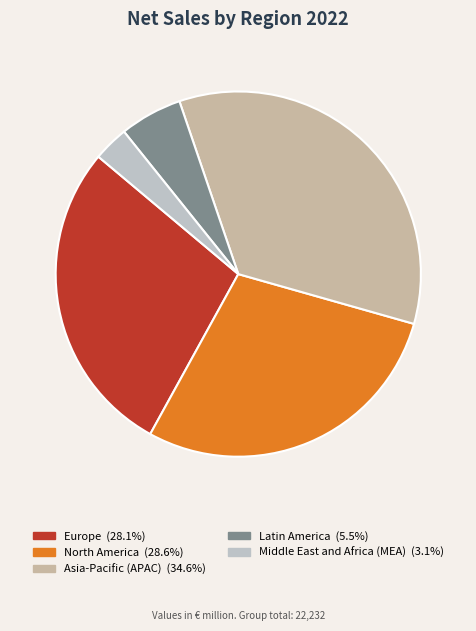

Is the sum of Middle East and Africa (MEA) and Asia-Pacific (APAC) greater than half?

No